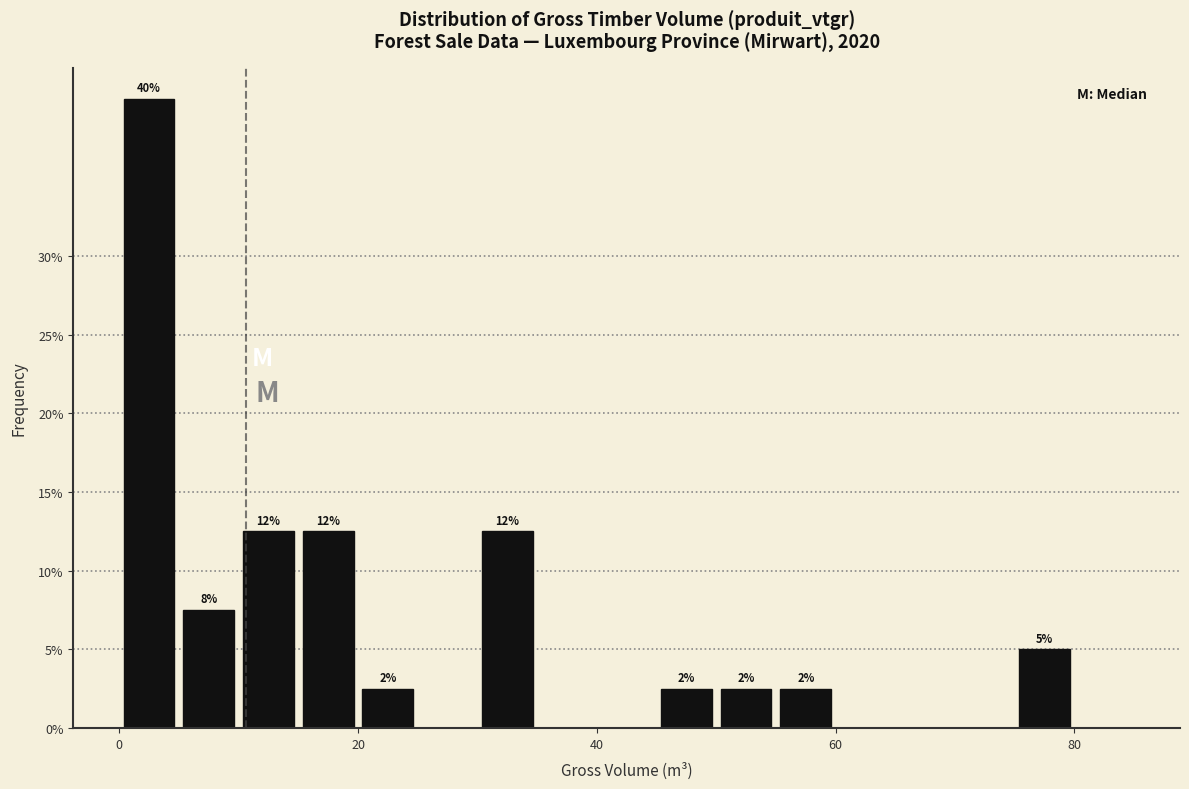

Read against the x-axis, roughly where is the centre of the tallest bar?

2